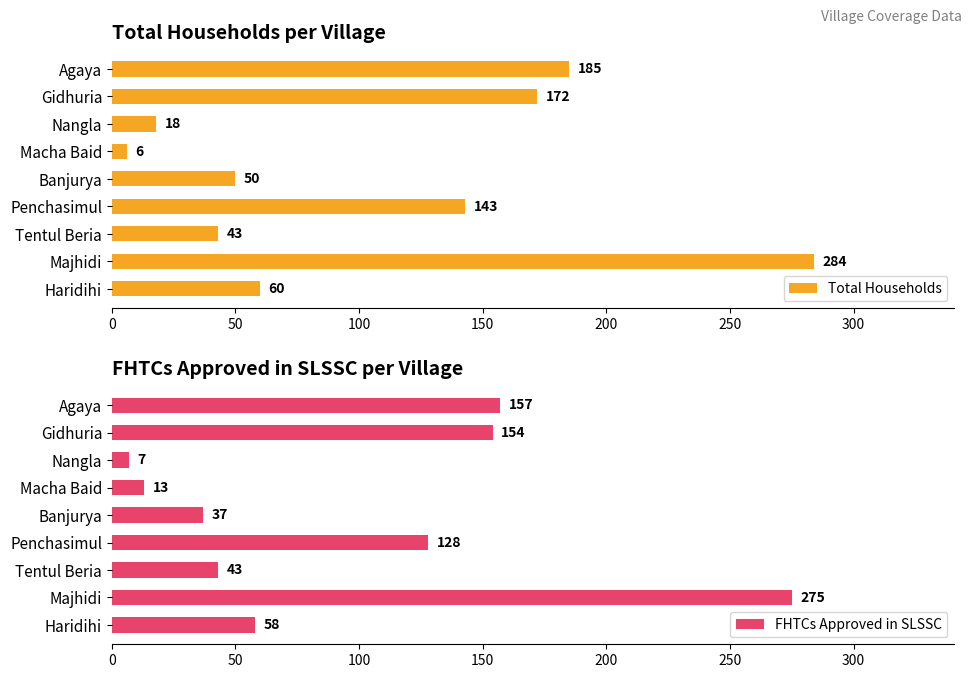

Which series has the largest total across all categories?

Total Households